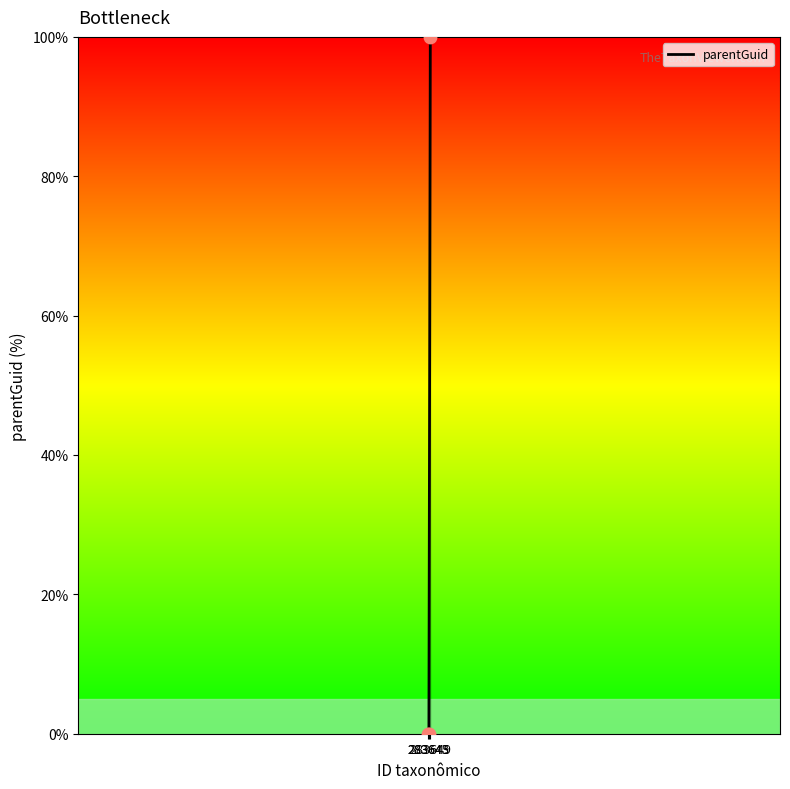

Between 283649 and 283645, which is larger?

283649